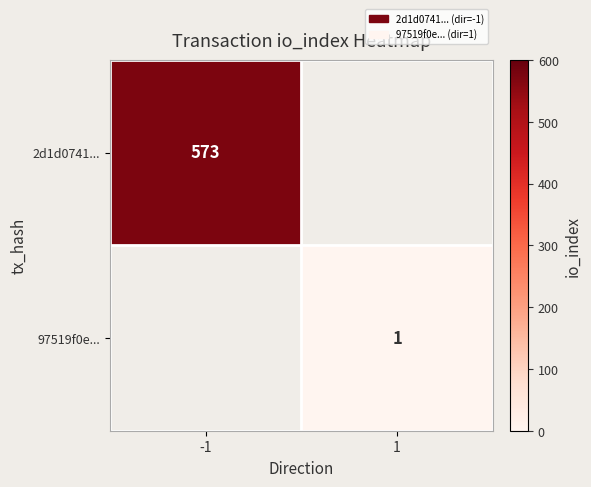

True or false: 97519f0e... has a value of 1 at 1.

True